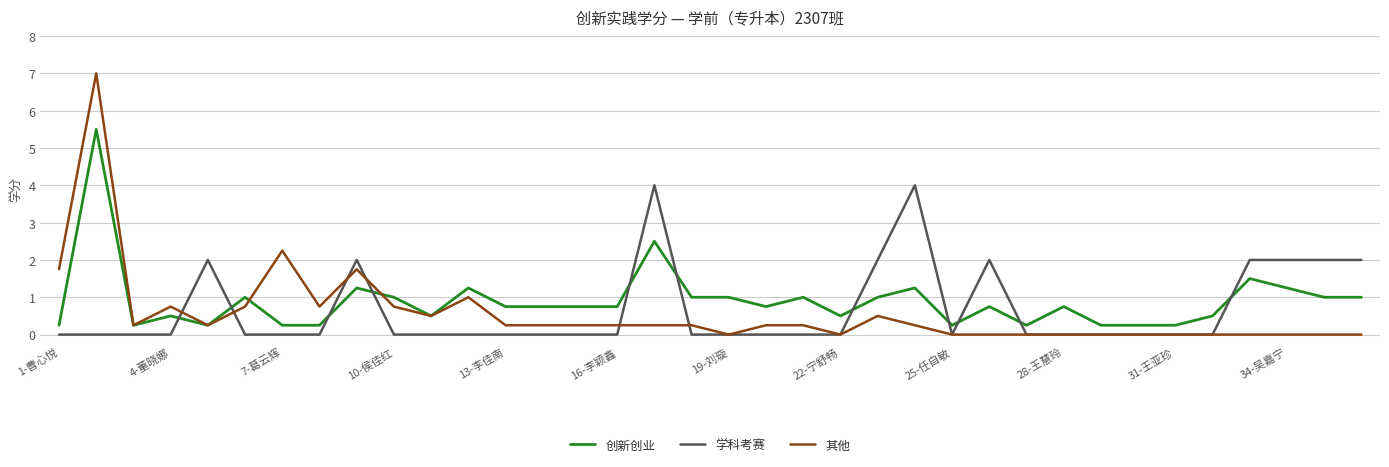

Count the number of data series in this chart.

3